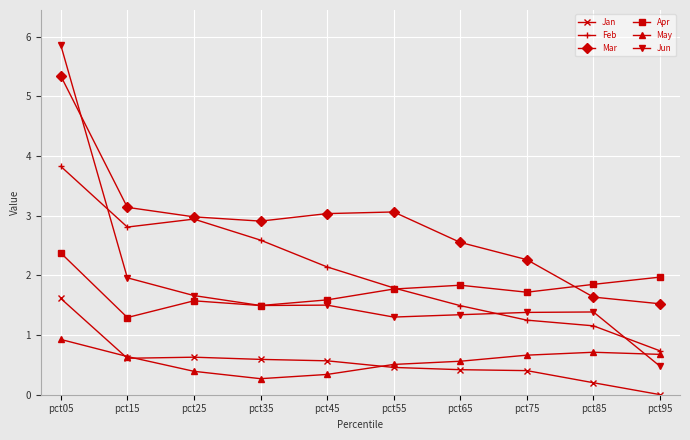

Is the value of Jun at pct05 greater than the value of Mar at pct65?

Yes